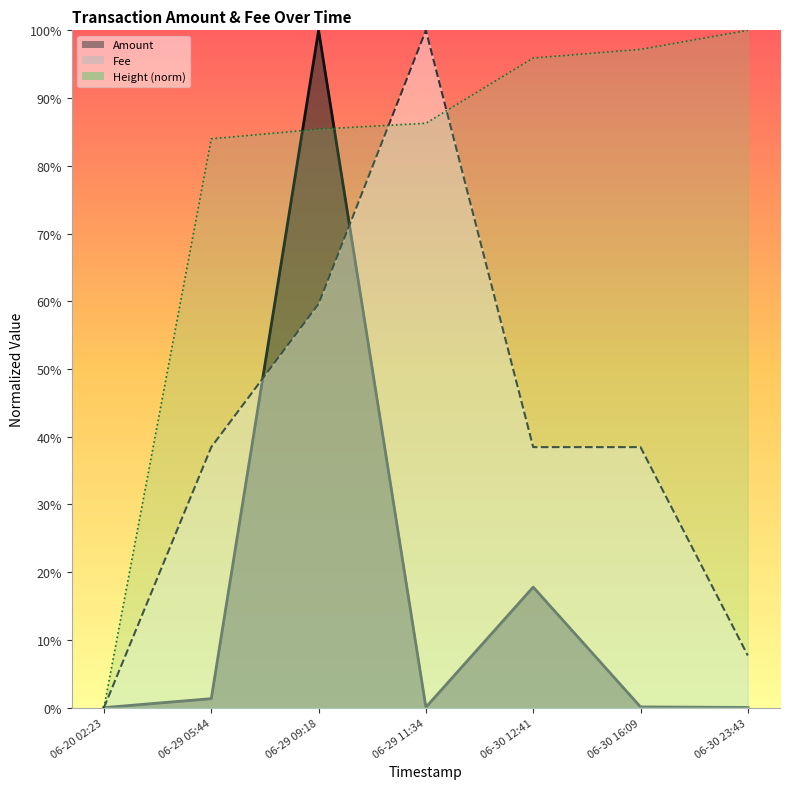

True or false: Amount has more than 0 points higher than both neighbors.

True